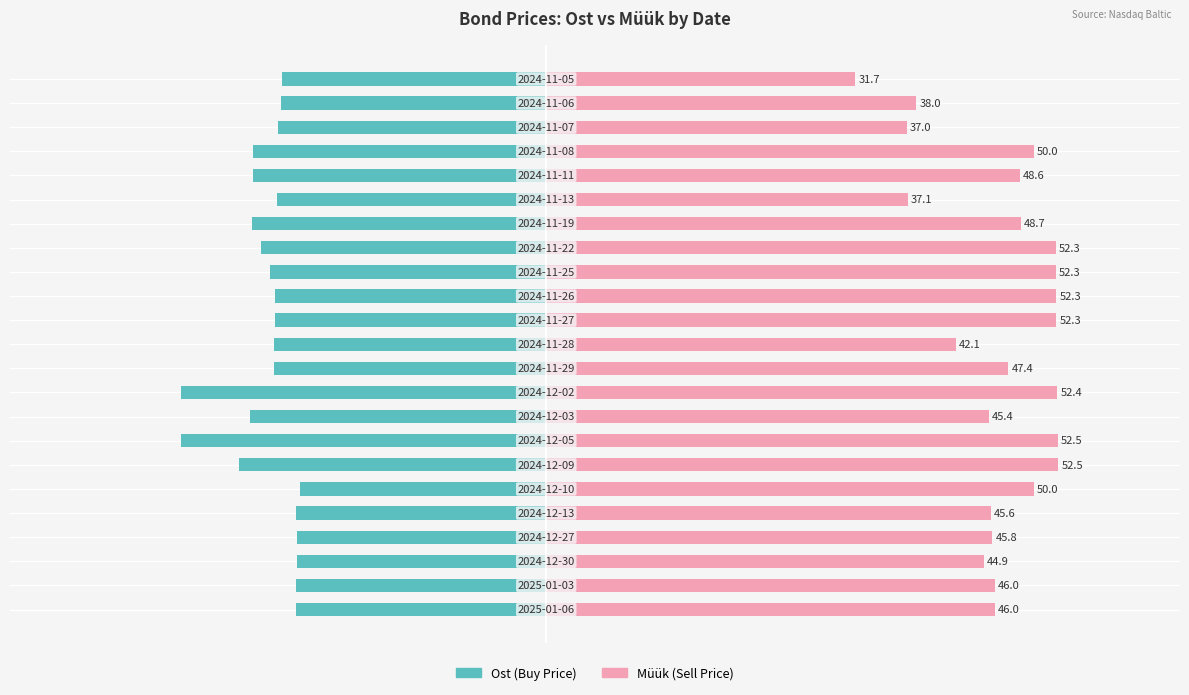

What is the lowest value of the Ost series?

-37.5